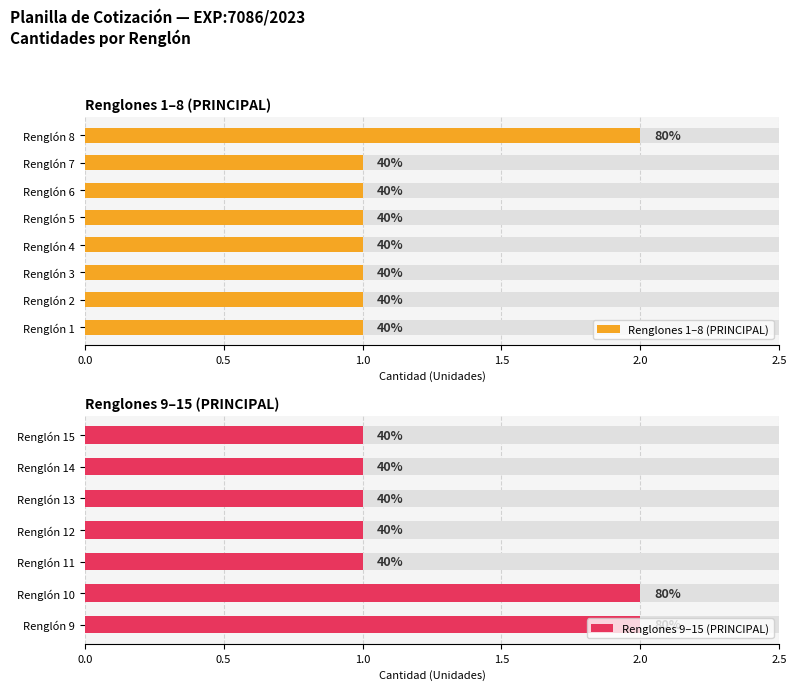

Reading left to right, transcribe all the data shown in this chart.

Renglón 1=1	Renglón 2=1	Renglón 3=1	Renglón 4=1	Renglón 5=1	Renglón 6=1	Renglón 7=1	Renglón 8=2	Renglón 9=2	Renglón 10=2	Renglón 11=1	Renglón 12=1	Renglón 13=1	Renglón 14=1	Renglón 15=1